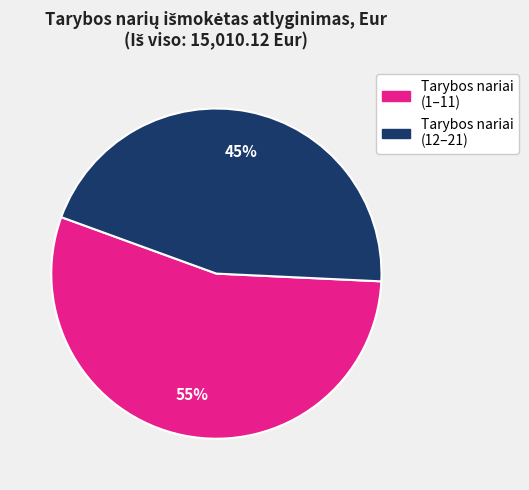

To the nearest percent, what is the average slice percentage?

50%